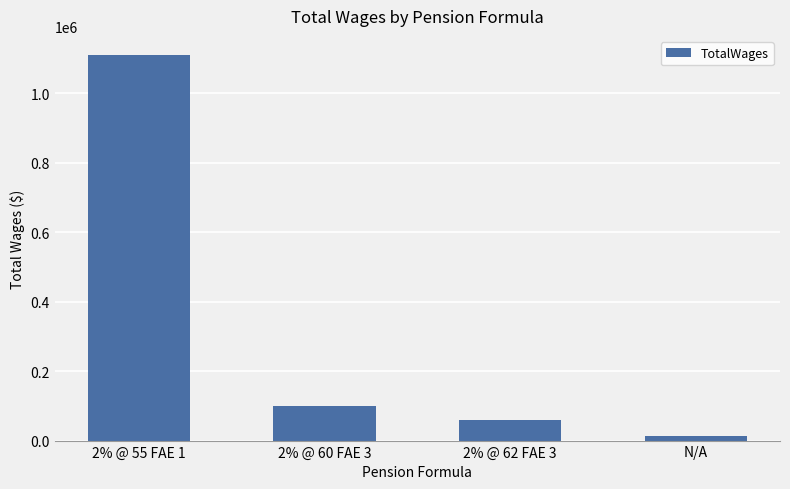

What is the label of the 2nd bar from the left?

2% @ 60 FAE 3